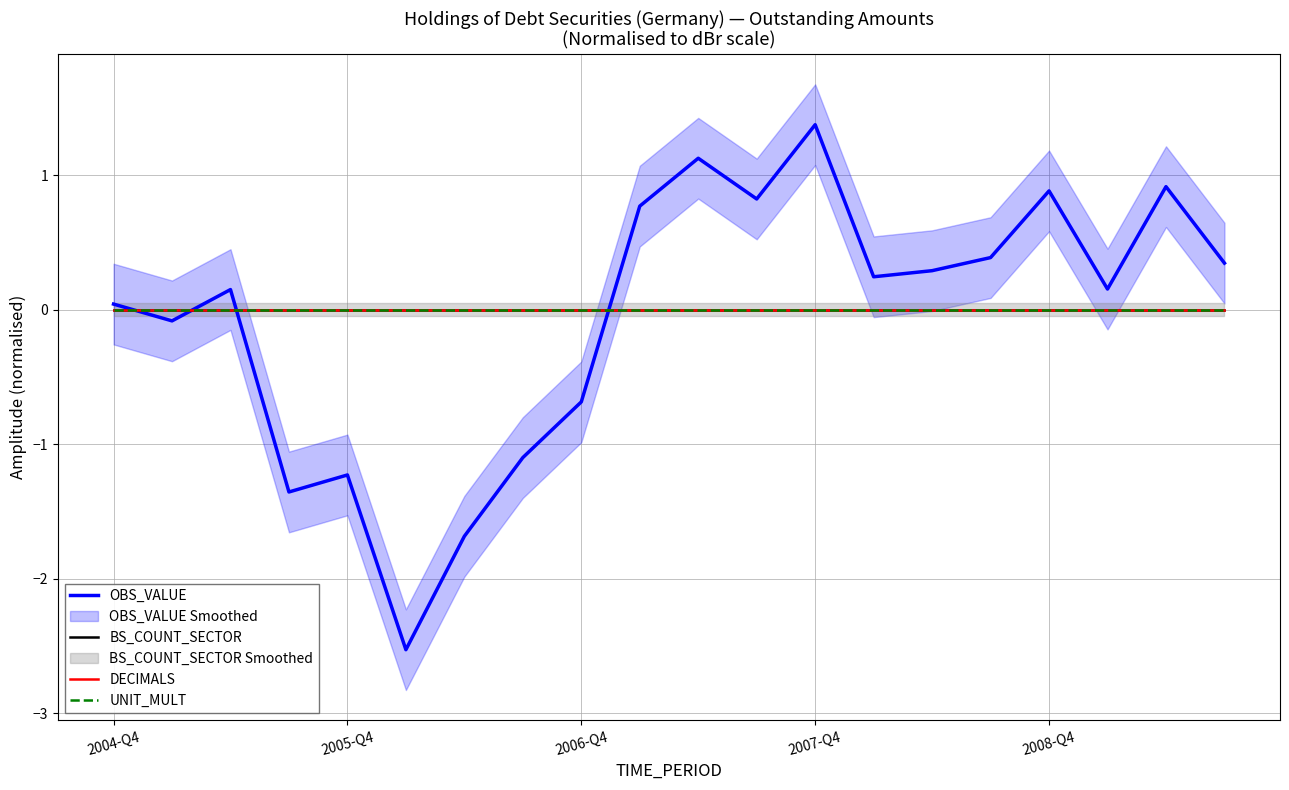

At 7, list the series in order from smallest to largest.

OBS_VALUE, DECIMALS, UNIT_MULT, BS_COUNT_SECTOR